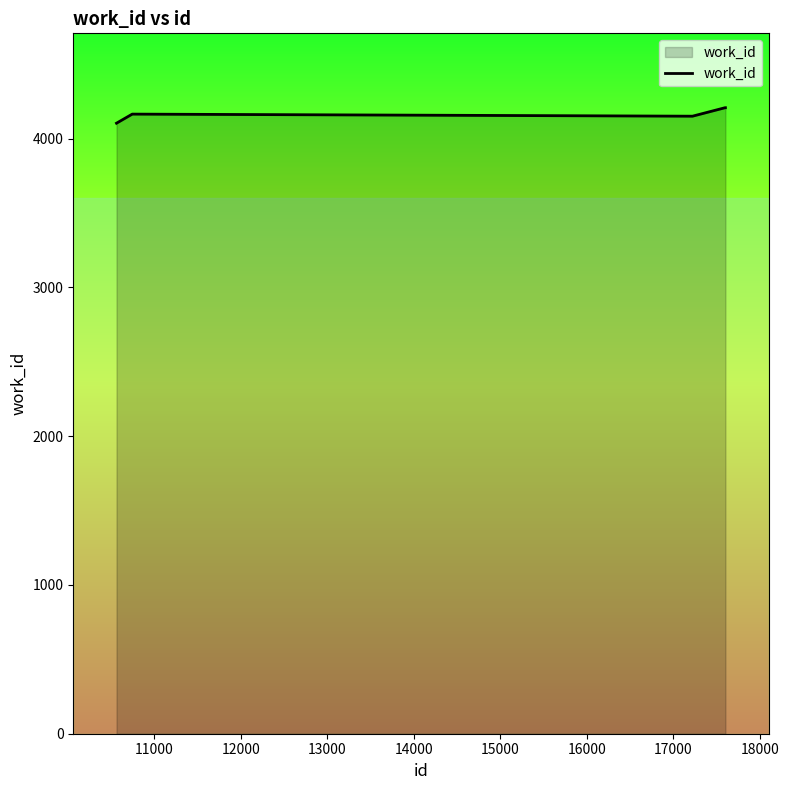

What is the difference between the second highest and second lowest values?

57